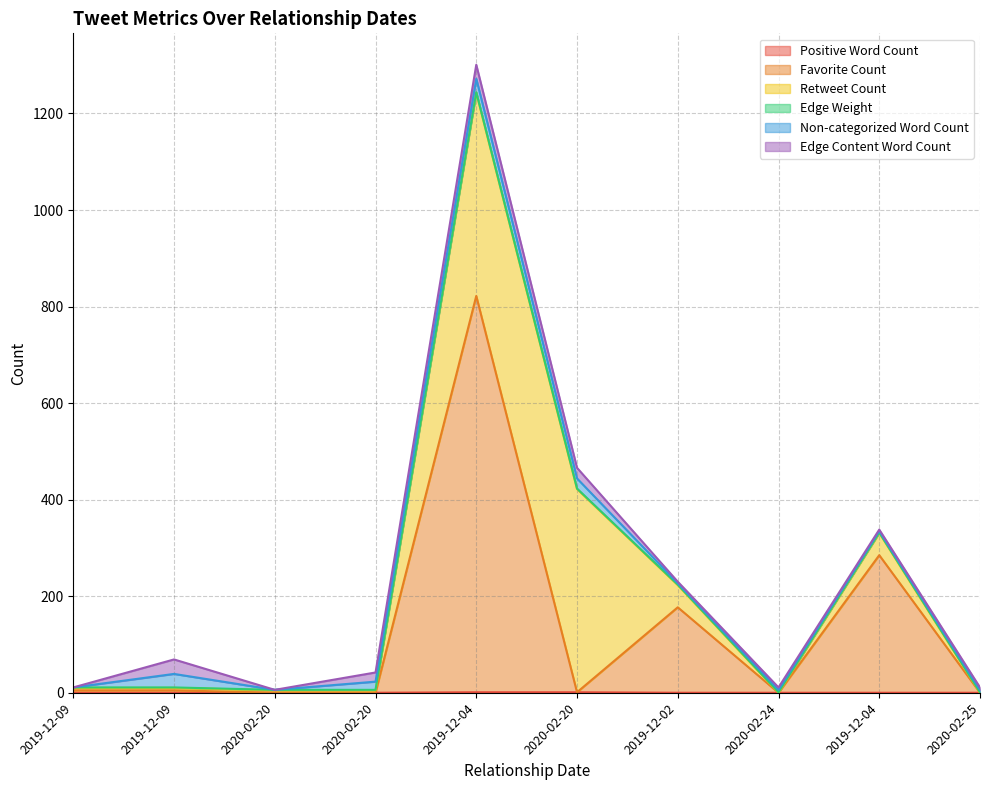

True or false: Positive Word Count has more than 2 interior local peaks.

False